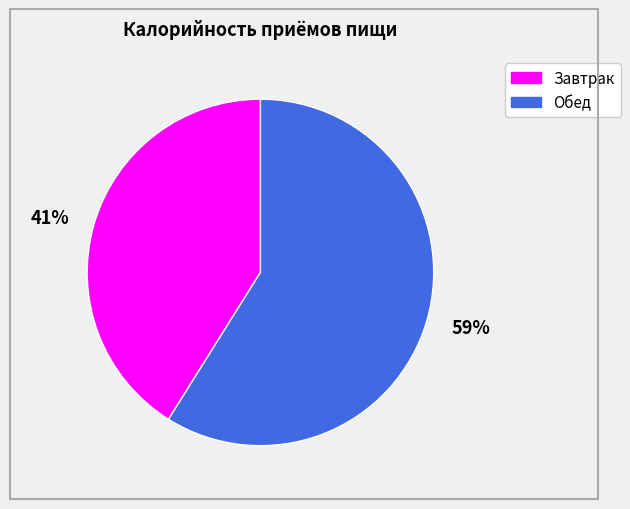

Which category has the biggest portion of the pie?

59%